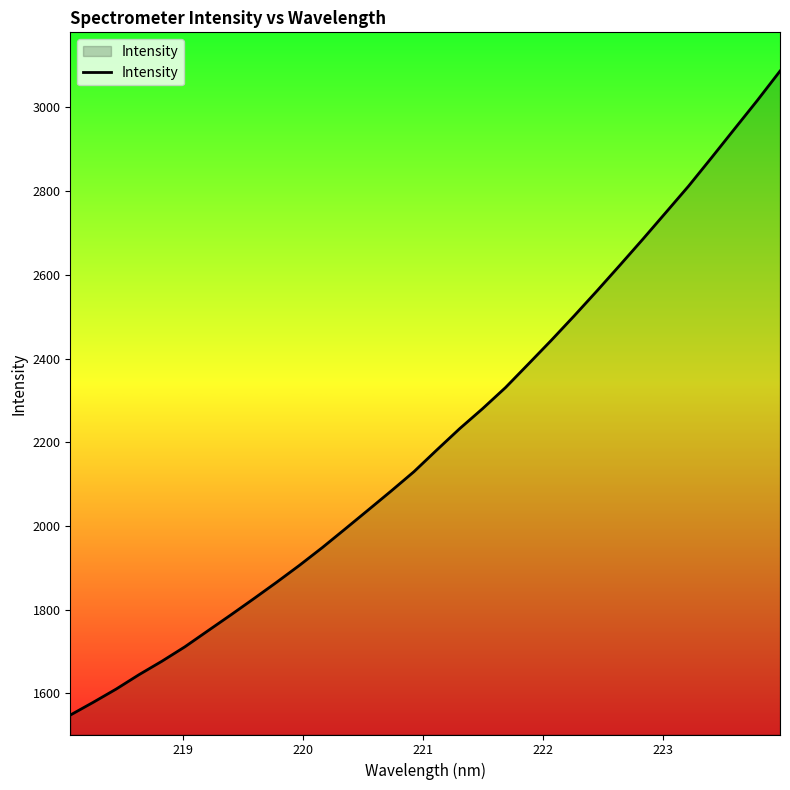

Does the chart have visible grid lines?

No